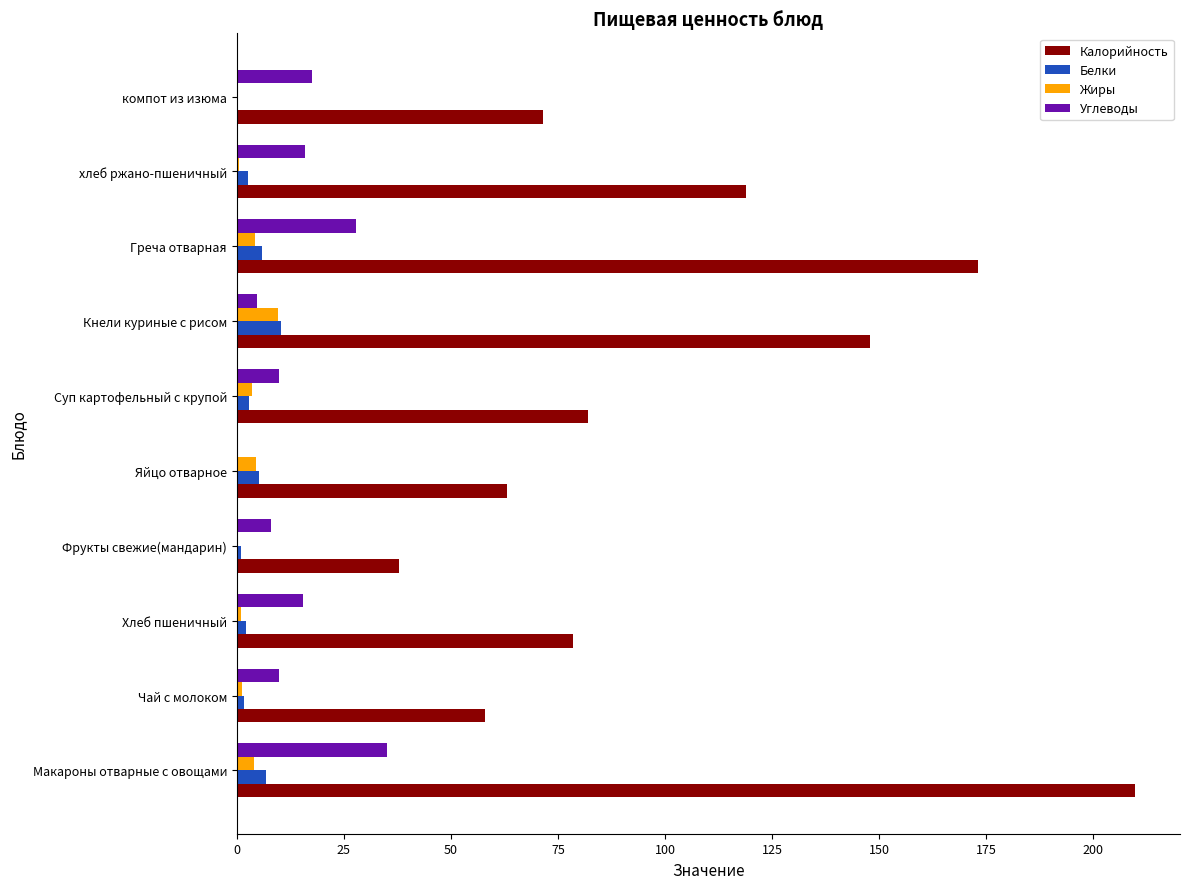

True or false: Калорийность has a value of 173.0 at Греча отварная.

True